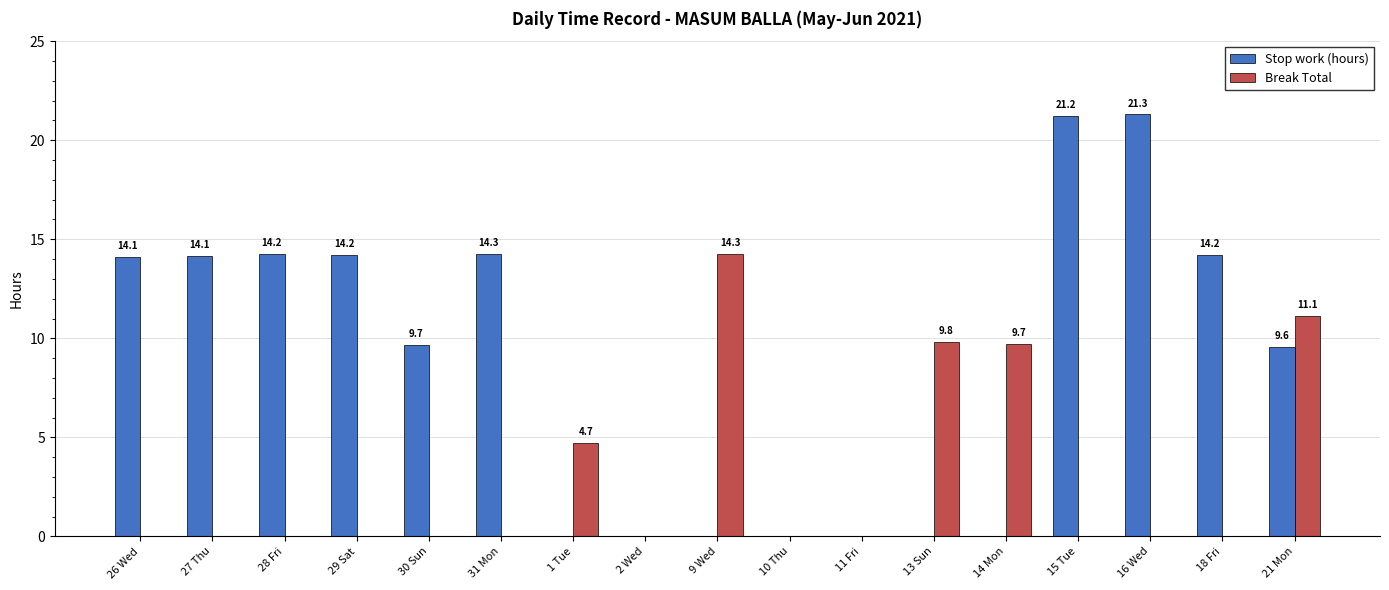

True or false: Break Total has a value of 6.0 at 27 Thu.

False